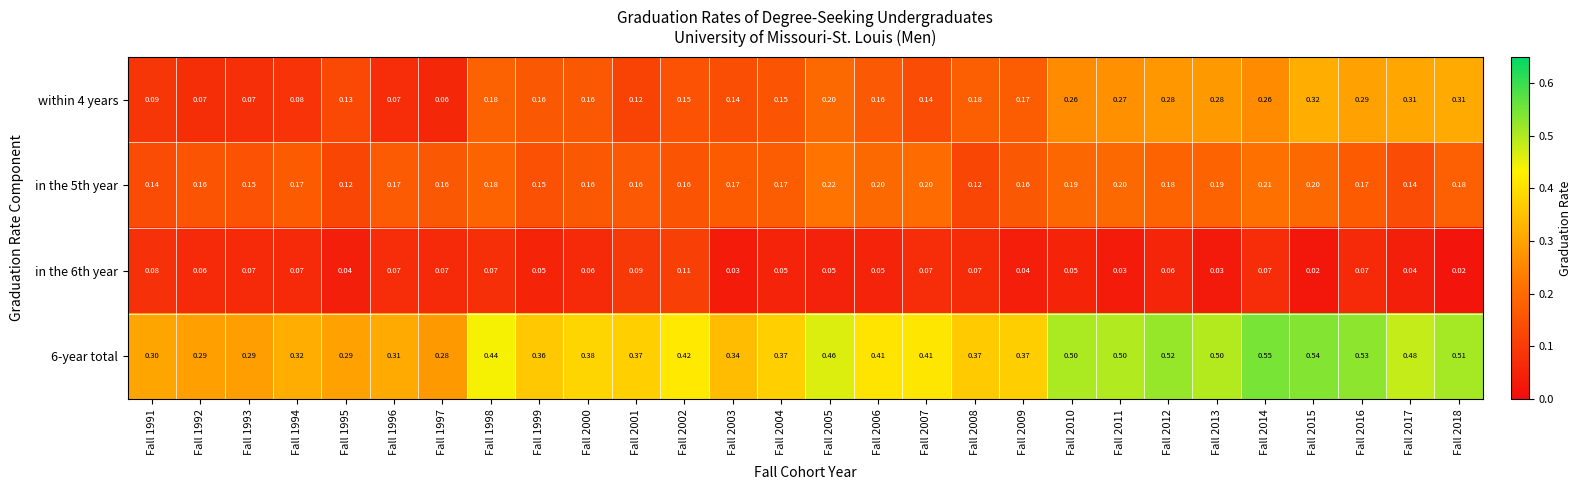

Which series changed the most between Fall 1991 and Fall 2016?

6-year total